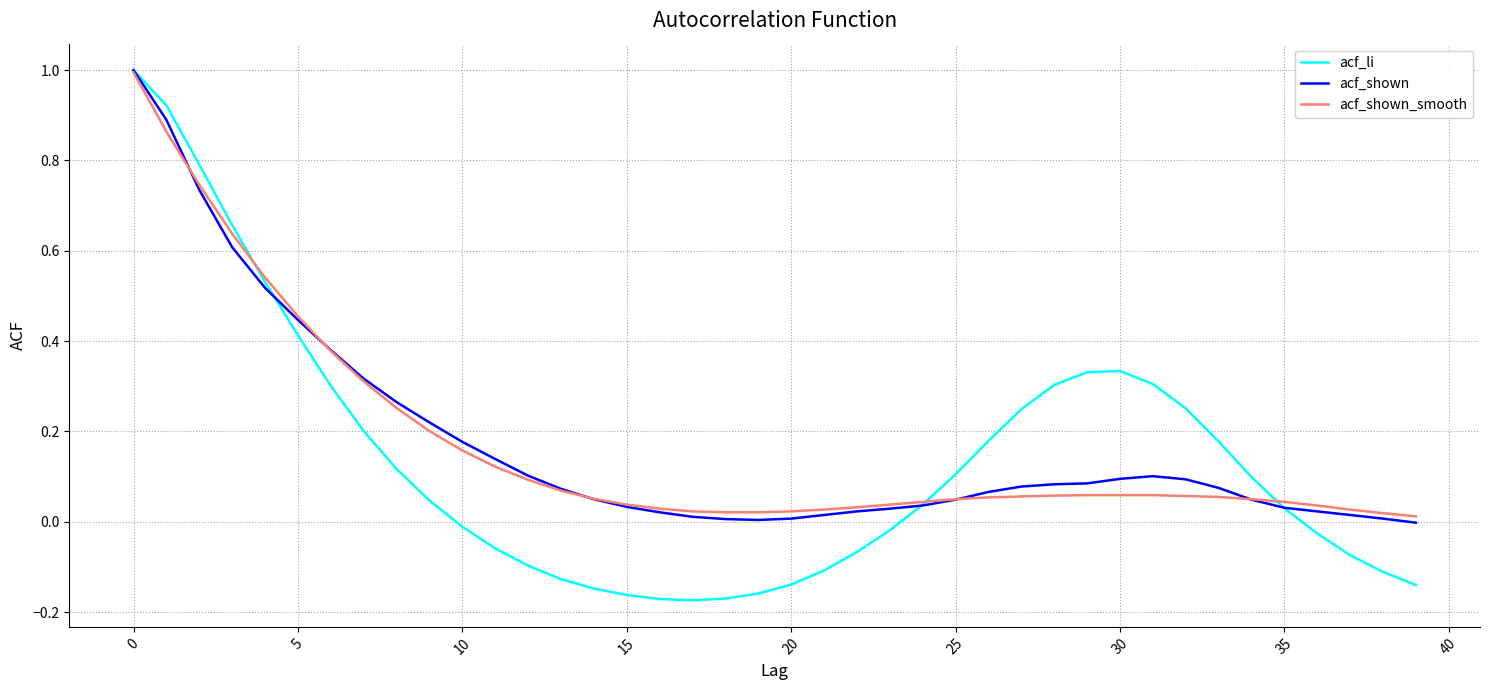

What is the maximum value for acf_li?

1.0